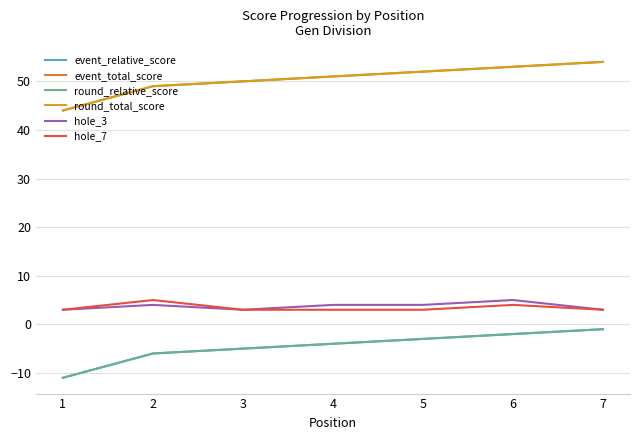

Which series changed the most between 1 and 6?

event_relative_score